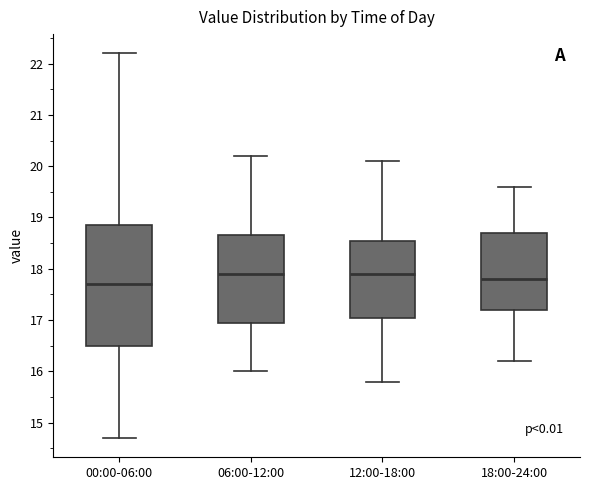

Where is the upper edge of the box for 06:00-12:00 on the y-axis? The values are not printed on the chart, so give them approximately, as read against the axis.

18.7